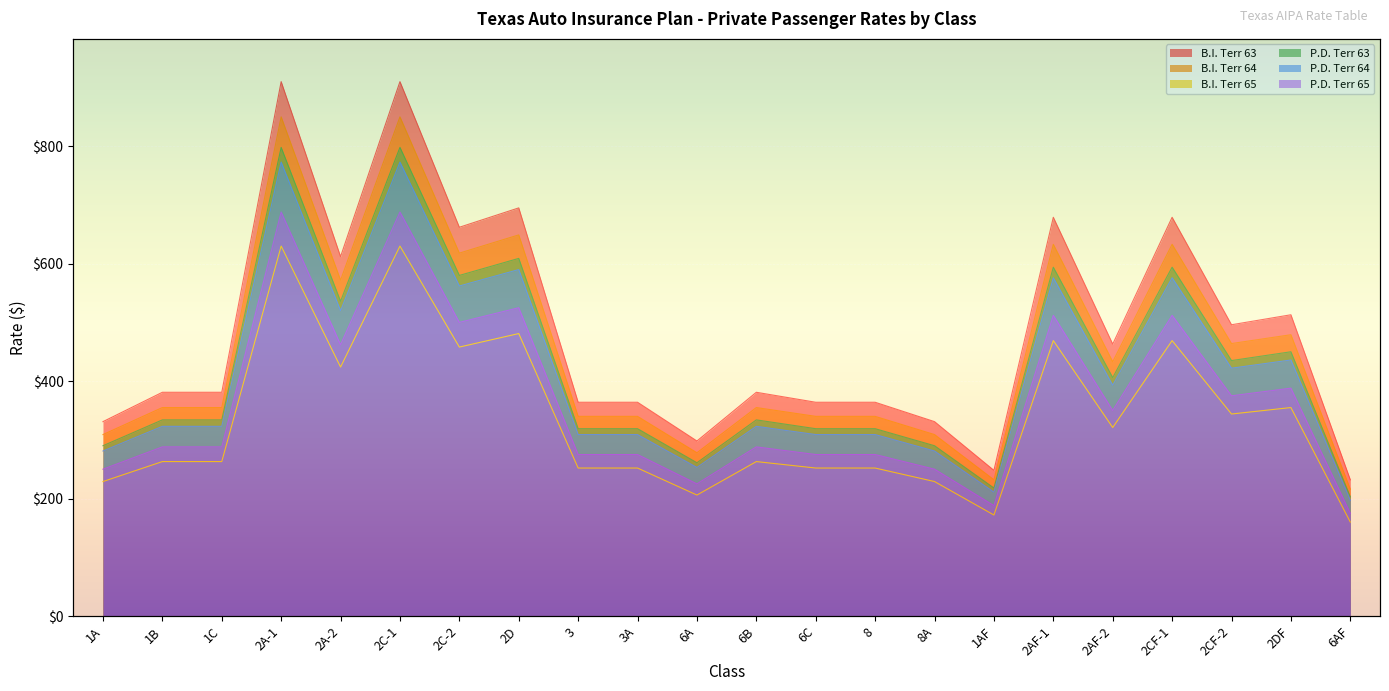

Which series has the largest total across all categories?

B.I. Terr 63